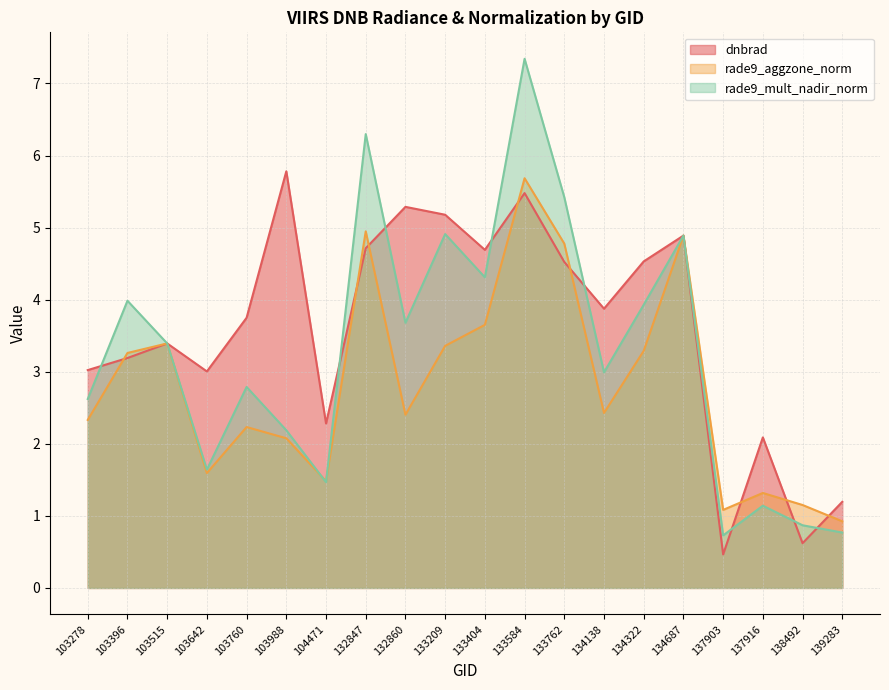

What is the average value of the dnbrad series?

3.6